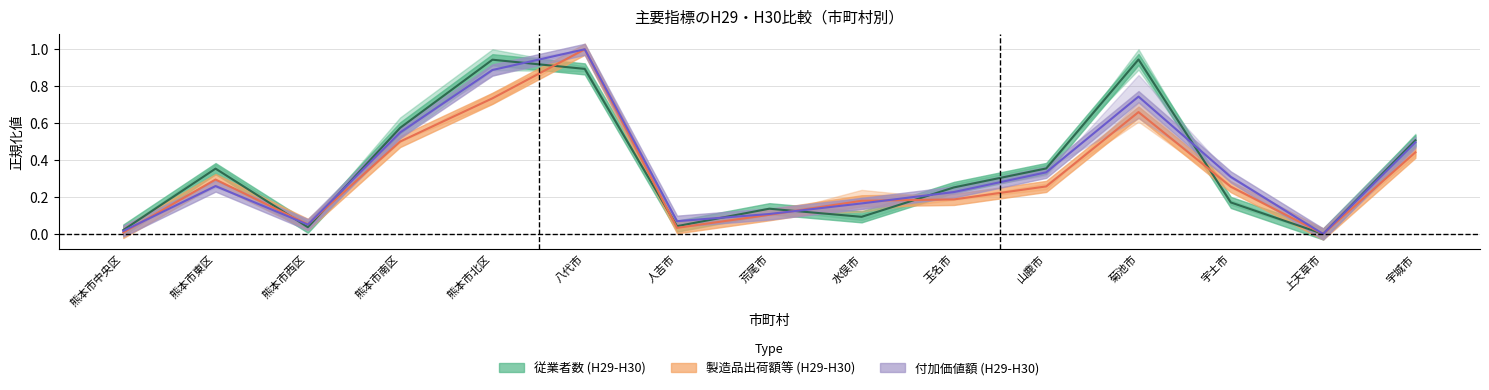

How many lines are shown in the chart?

3